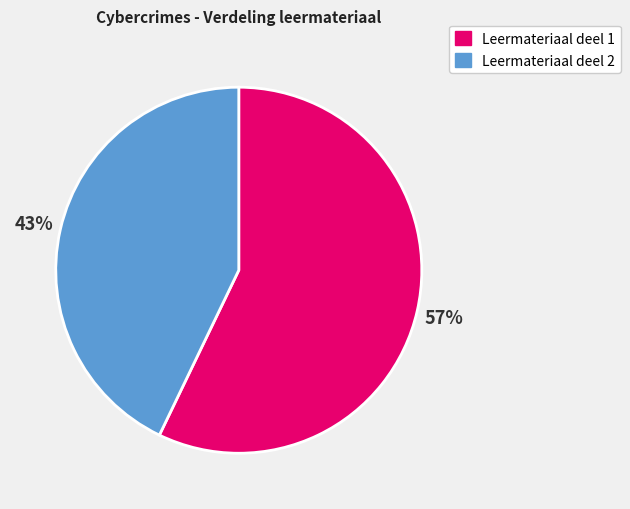

Is there any slice that represents more than half of the pie?

Yes